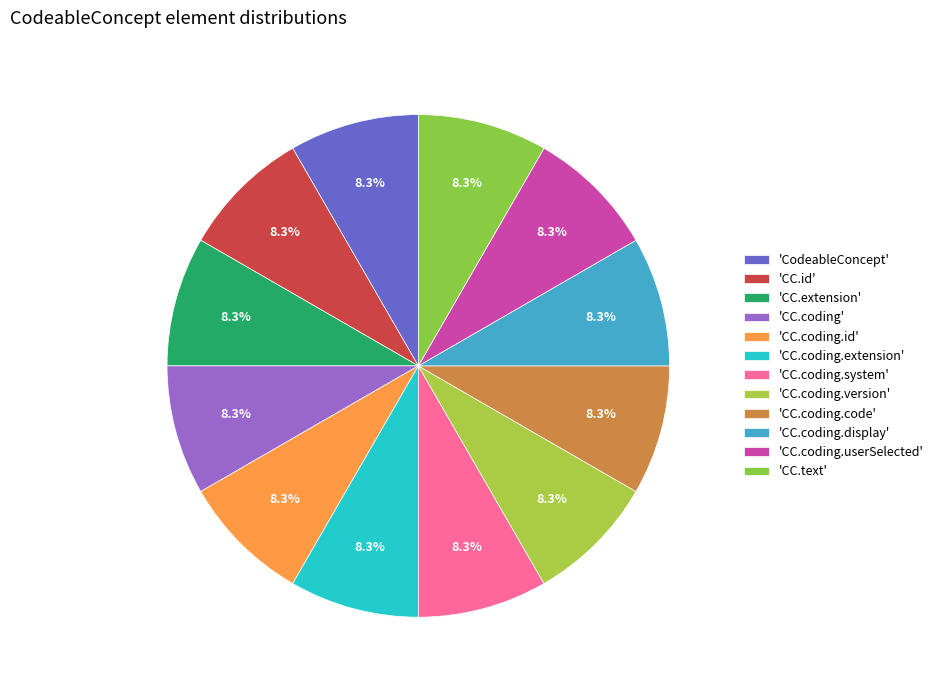

How many segments does this pie chart have?

12